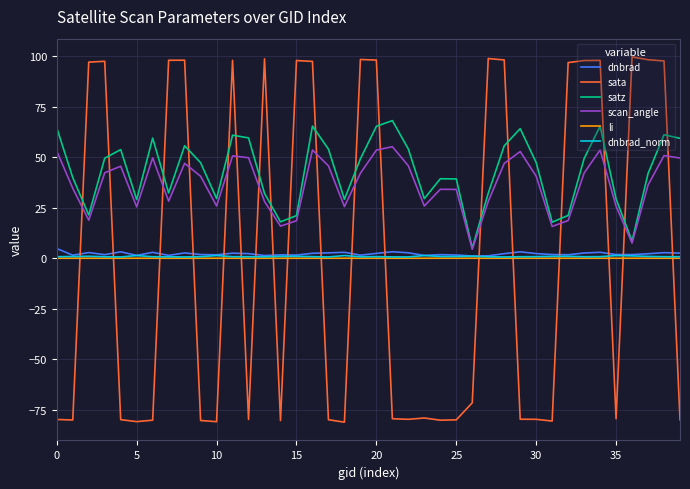

Does the chart have visible grid lines?

Yes